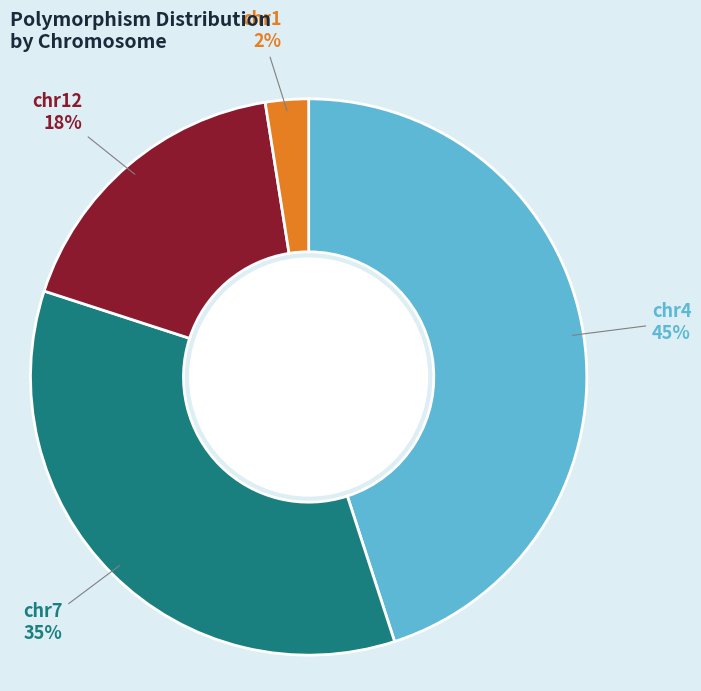

Combined, do chr12 and chr7 account for over 50%?

Yes